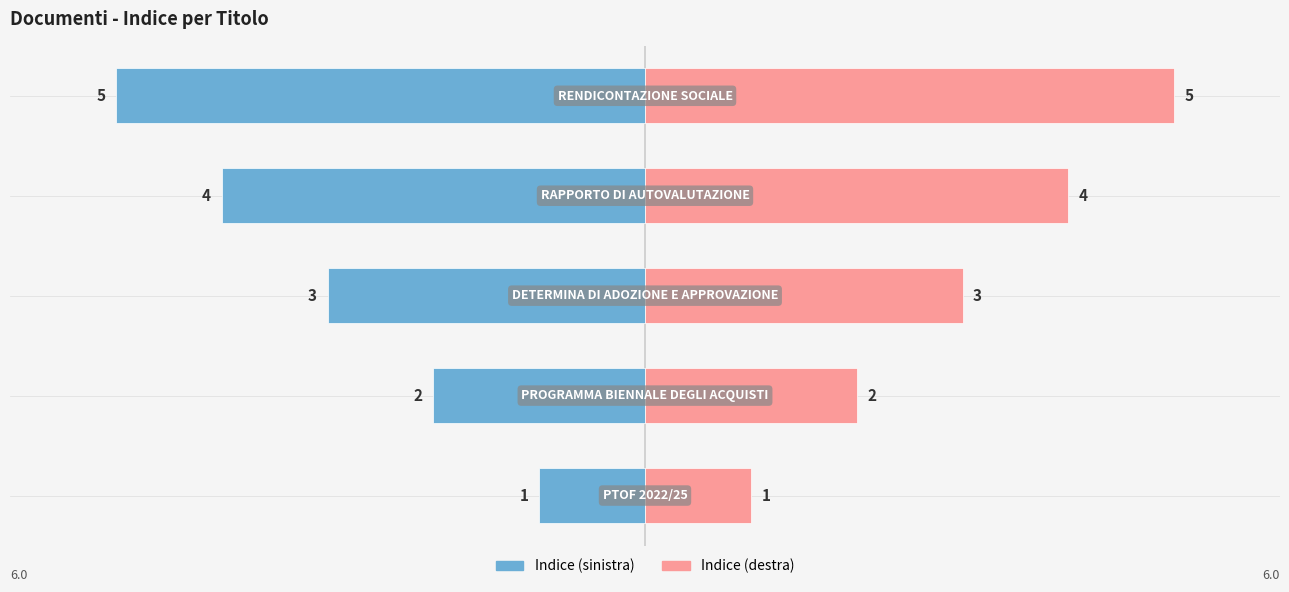

Reading left to right, list all the values displayed in this chart.

Indice (sinistra): 0=-1	1=-2	2=-3	3=-4	4=-5
Indice (destra): 0=1	1=2	2=3	3=4	4=5